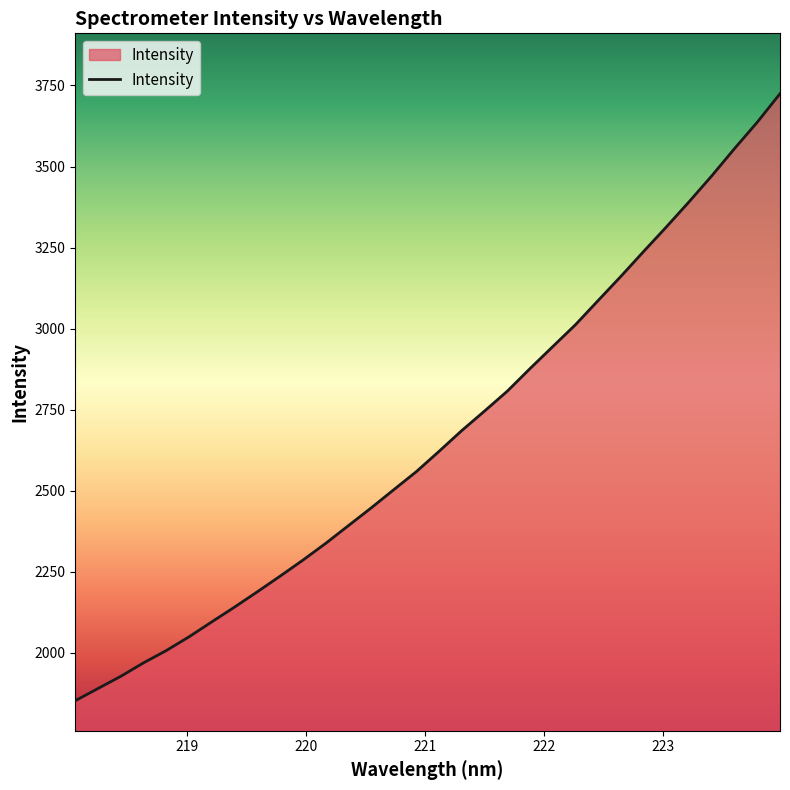

What is the difference between the maximum and minimum values?

1871.9